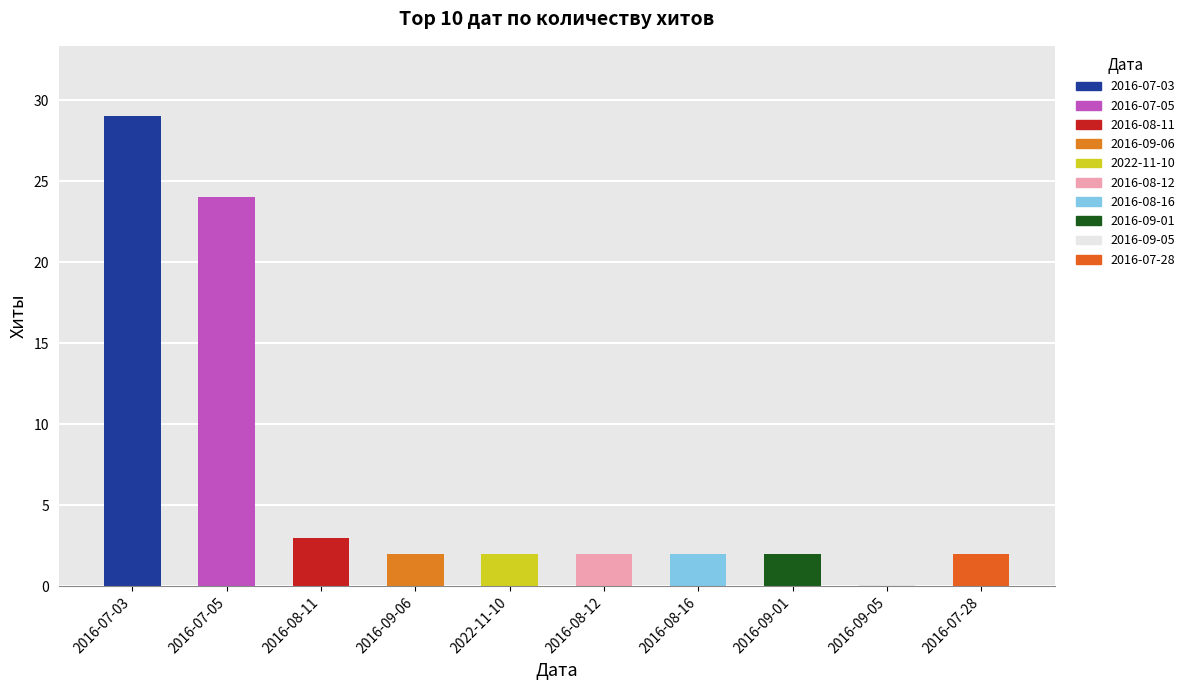

At which category does the chart reach its peak across all series?

2016-07-03